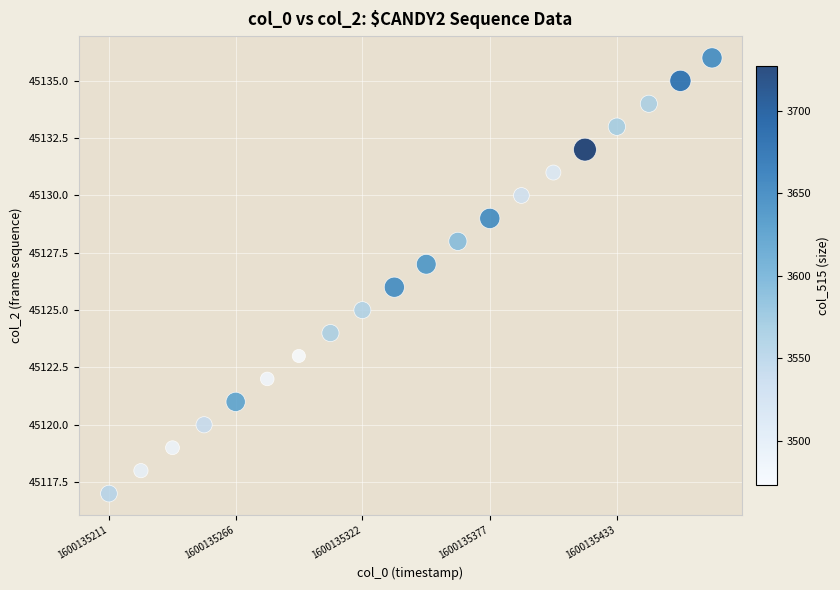

What is the range of Y values (max minus min)?

19